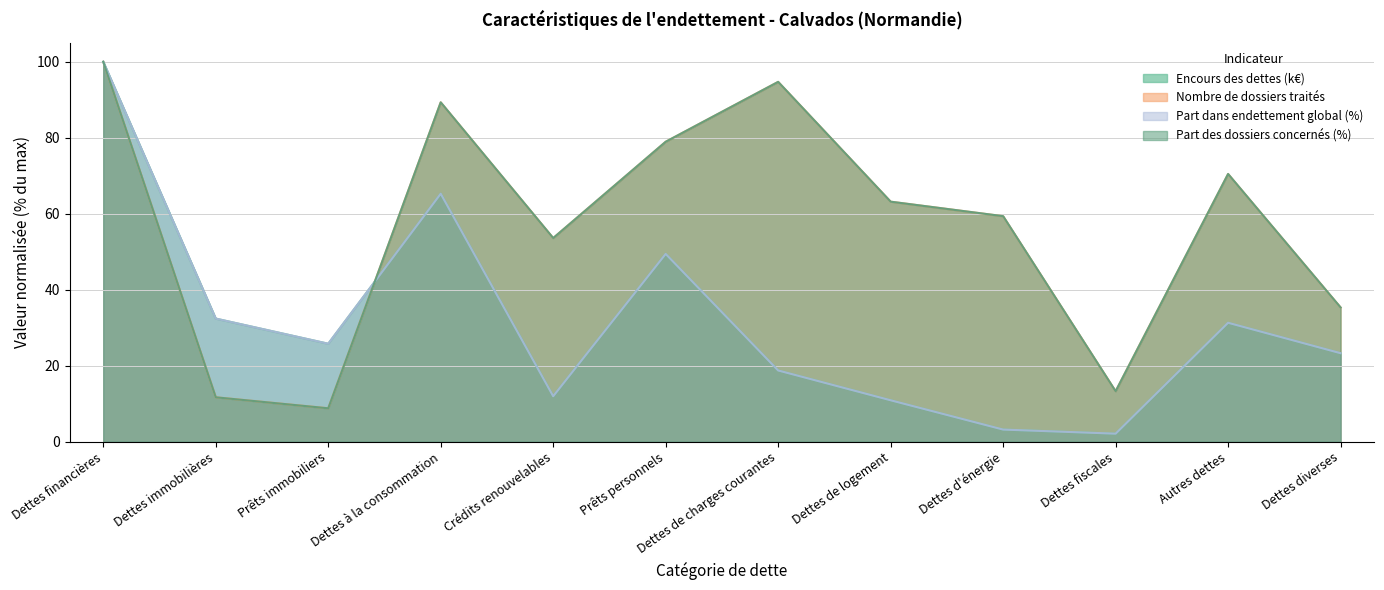

At which label is Nombre de dossiers traités closest to 54?

Crédits renouvelables